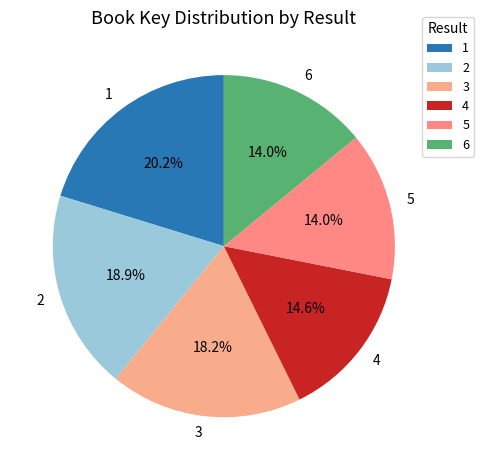

Approximately how many times larger is the value at 5 compared to 6?

1.0